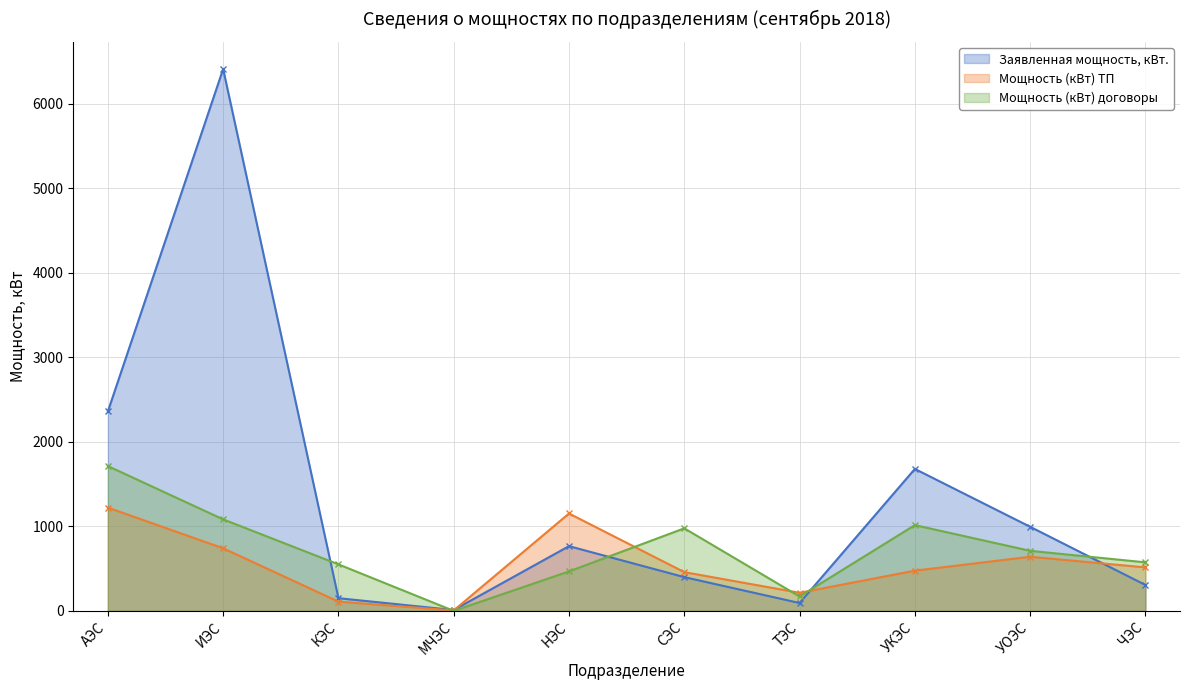

How many categories are shown in the chart?

10